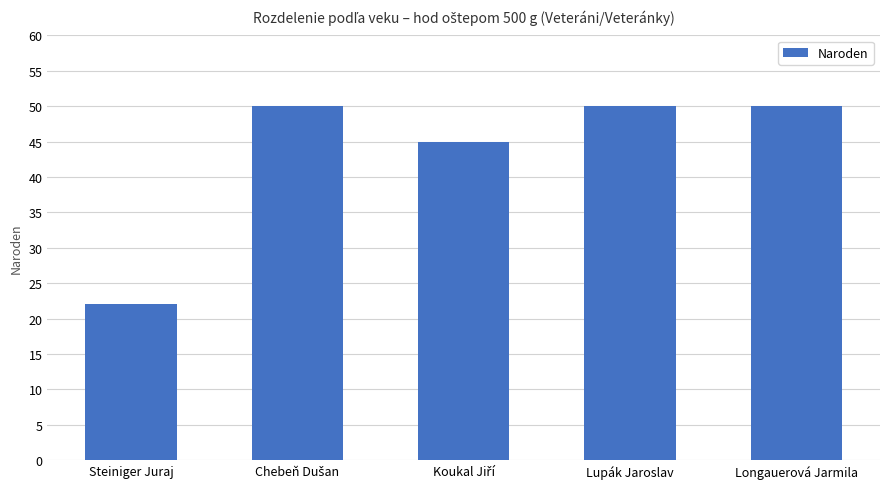

The chart shows a value of 78 at Longauerová Jarmila. True or false?

False